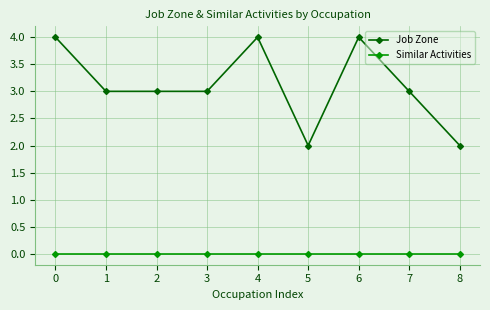

Read the Job Zone value at 3.

3